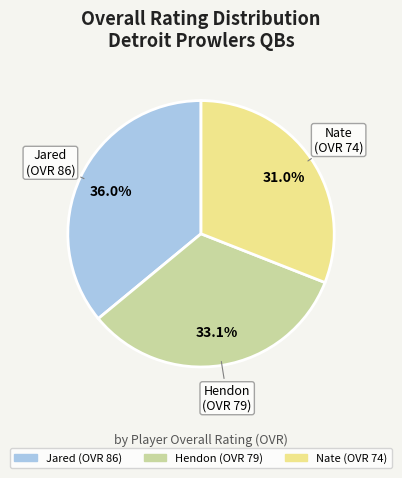

Which category has the biggest portion of the pie?

Jared